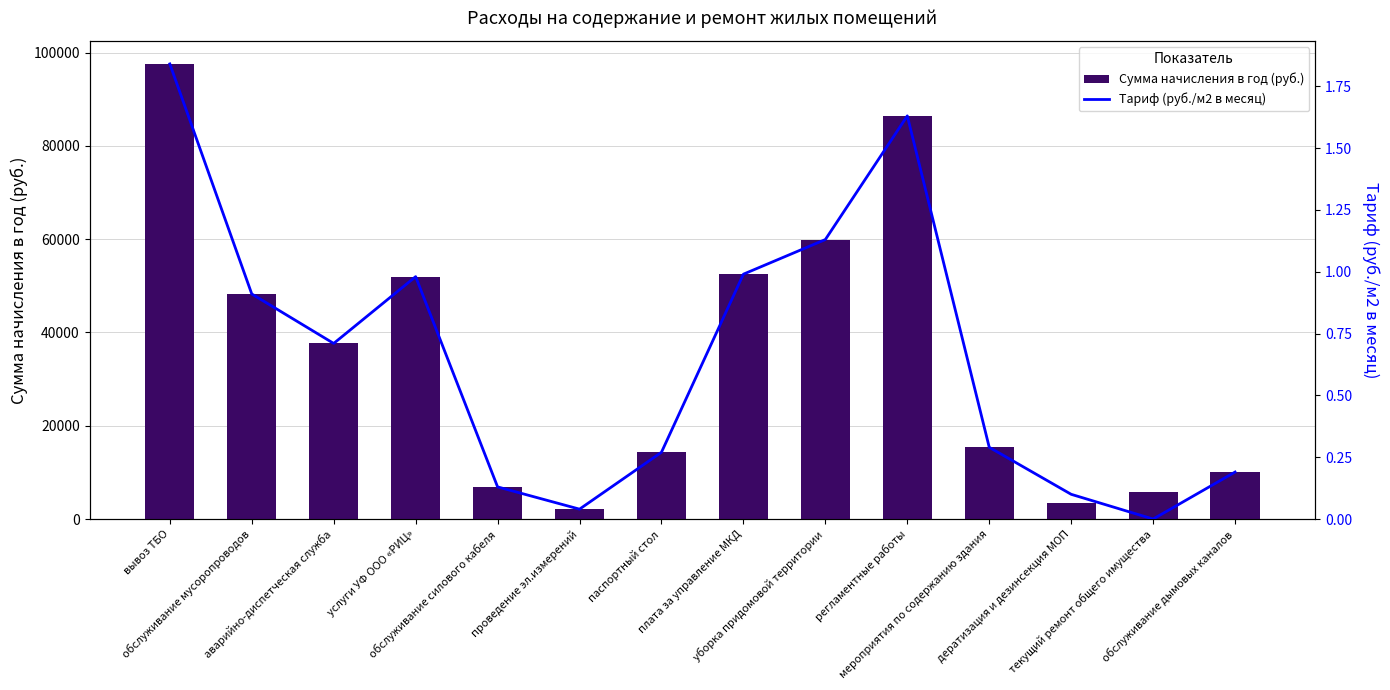

True or false: Сумма начисления в год (руб.) has a value of 6893.2 at обслуживание силового кабеля.

True